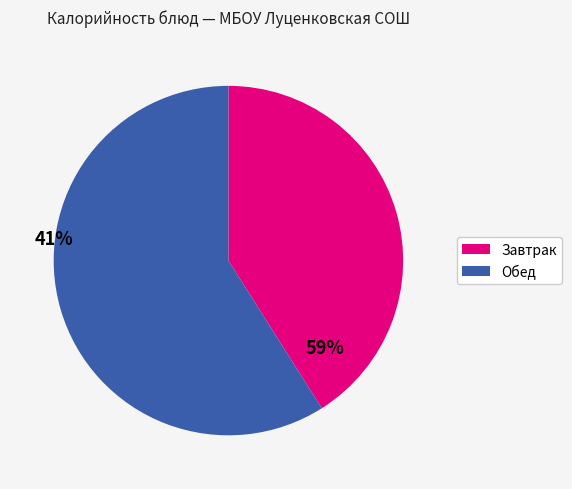

Does any single category account for the majority?

Yes